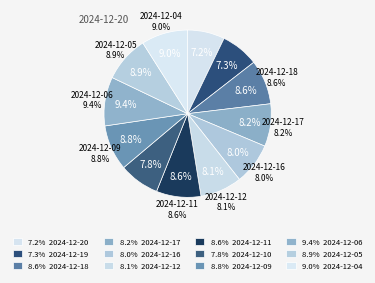

True or false: 2024-12-12 accounts for 8% of the total.

True